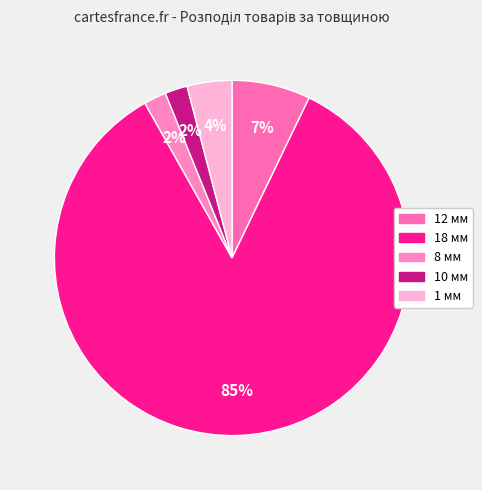

Count the number of slices in the pie.

5